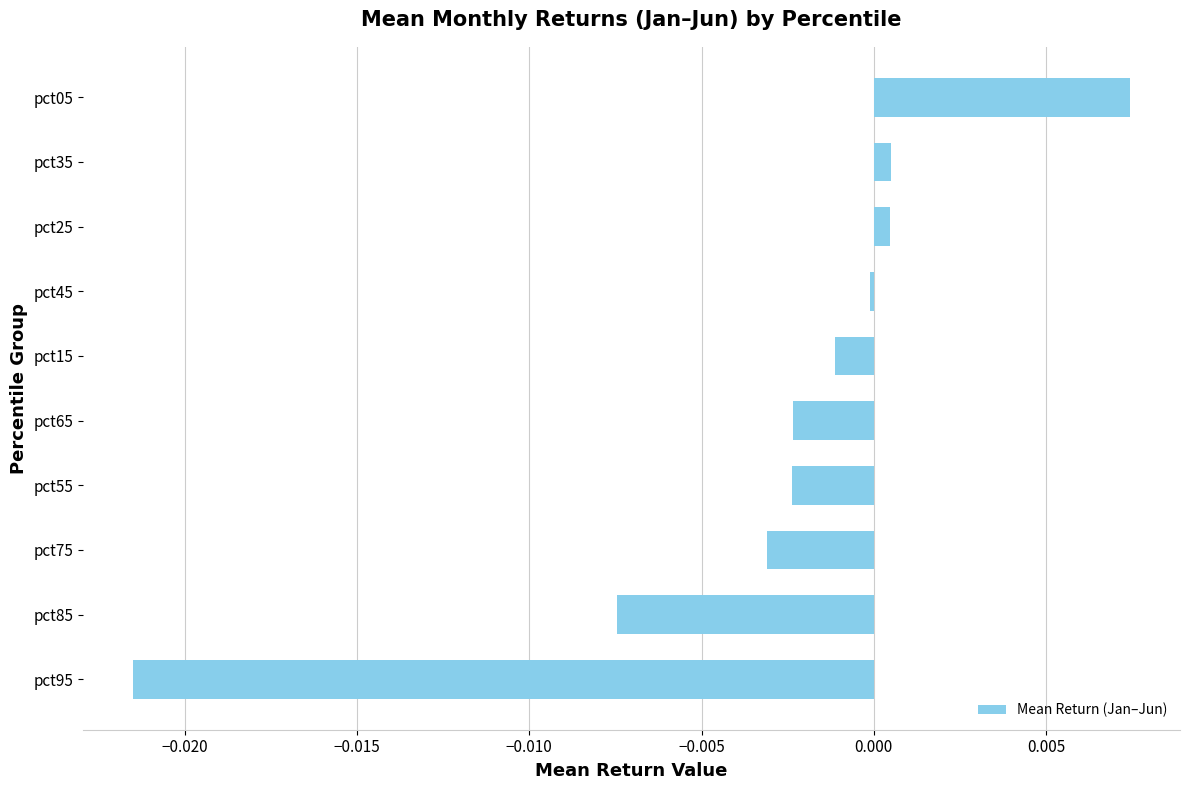

Which label corresponds to the smallest value in the chart?

pct95